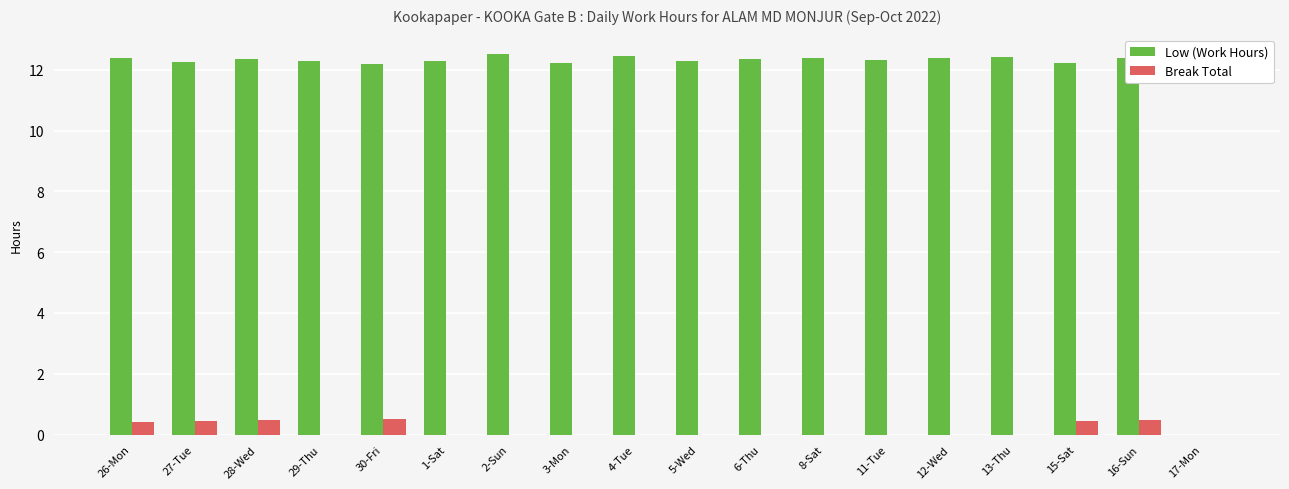

At which label is Low (Work Hours) closest to 6?

17-Mon